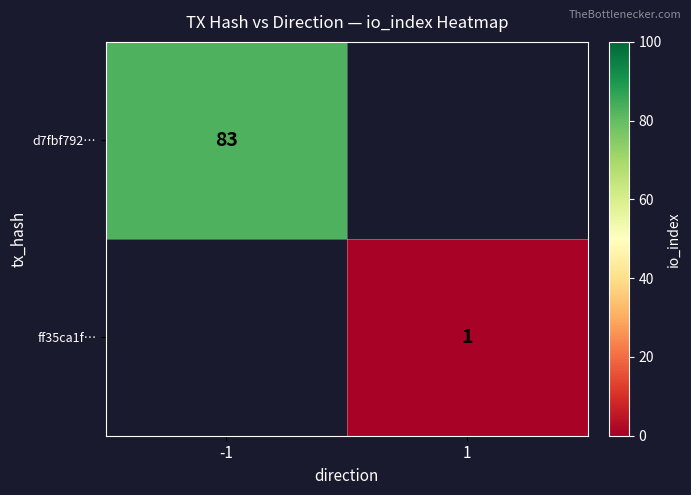

True or false: d7fbf792… has a value of 120 at -1.

False